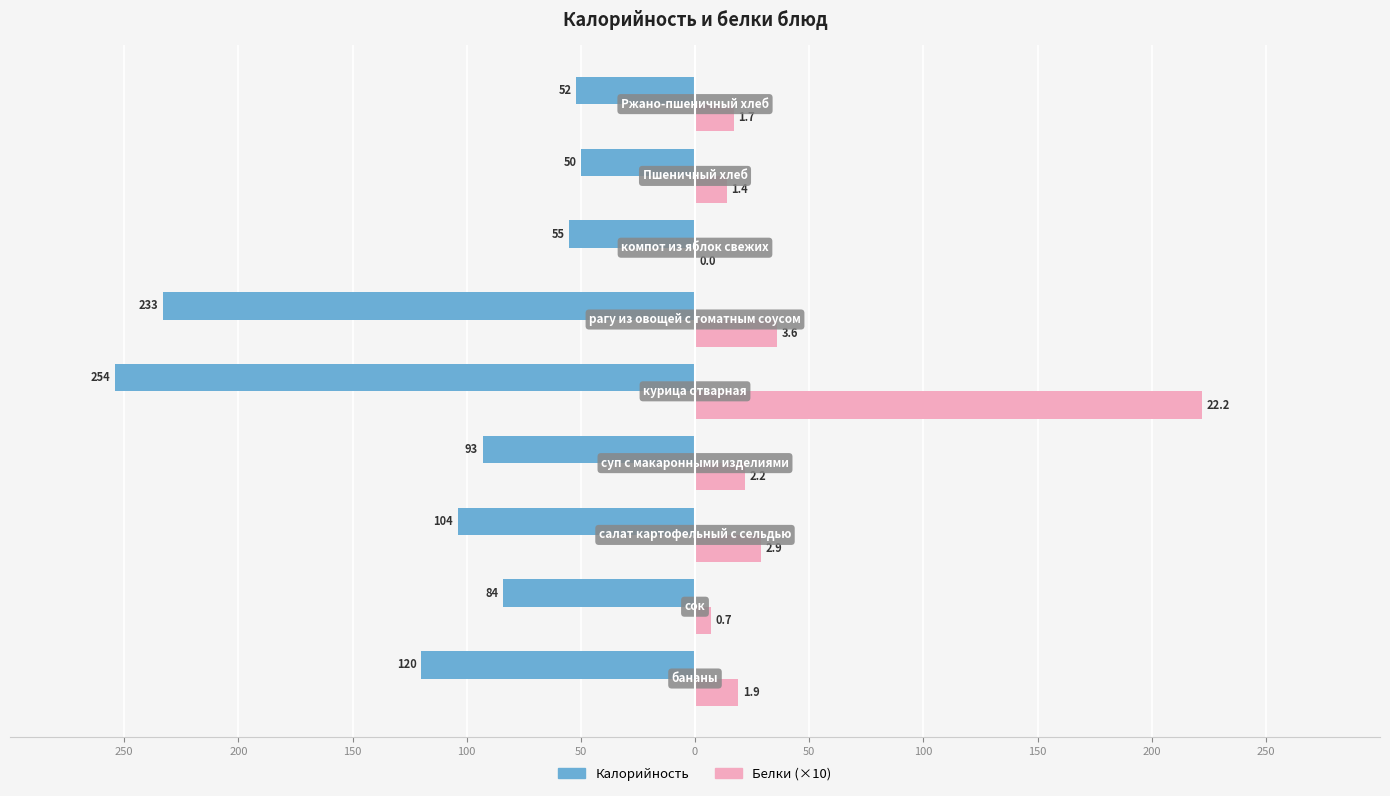

Reading left to right, extract all data points from this chart.

Калорийность: -120	-84	-104	-93	-254	-233	-55	-50	-52
Белки (×10): 19	7	29	22	222	36	0	14	17